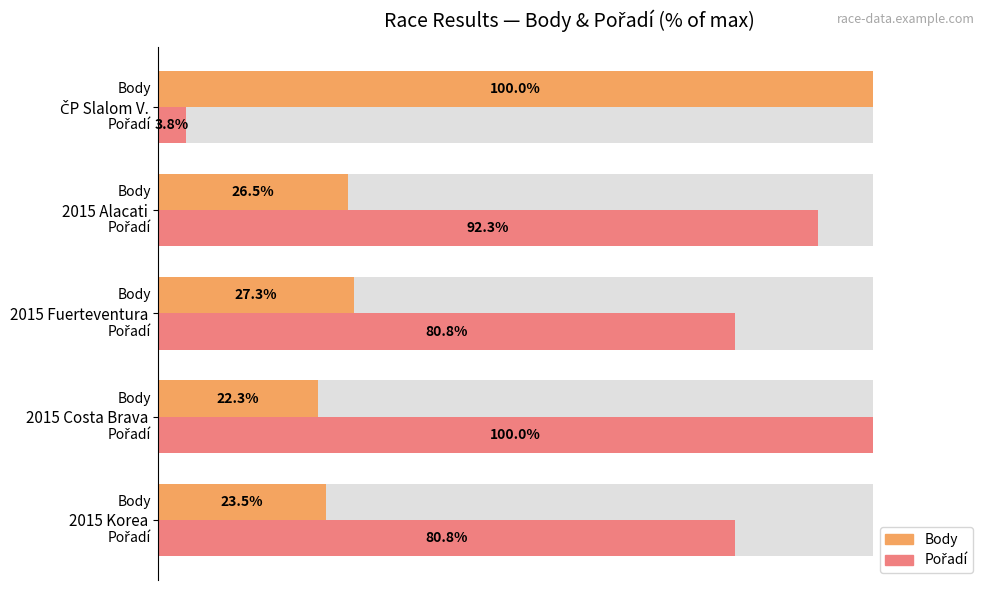

Between 2015 Korea and 2015 Alacati, which is larger?

2015 Alacati